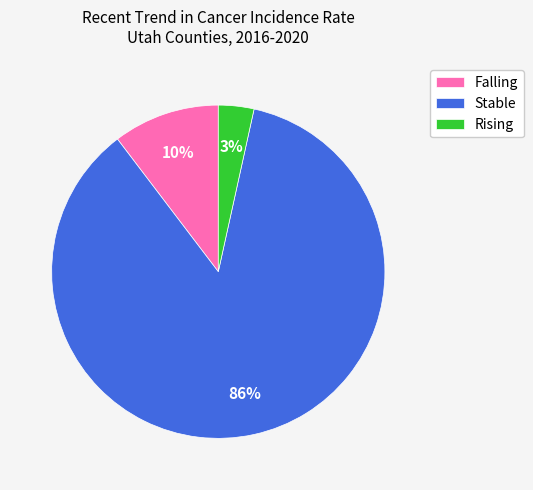

Is the sum of Rising and Falling greater than half?

No